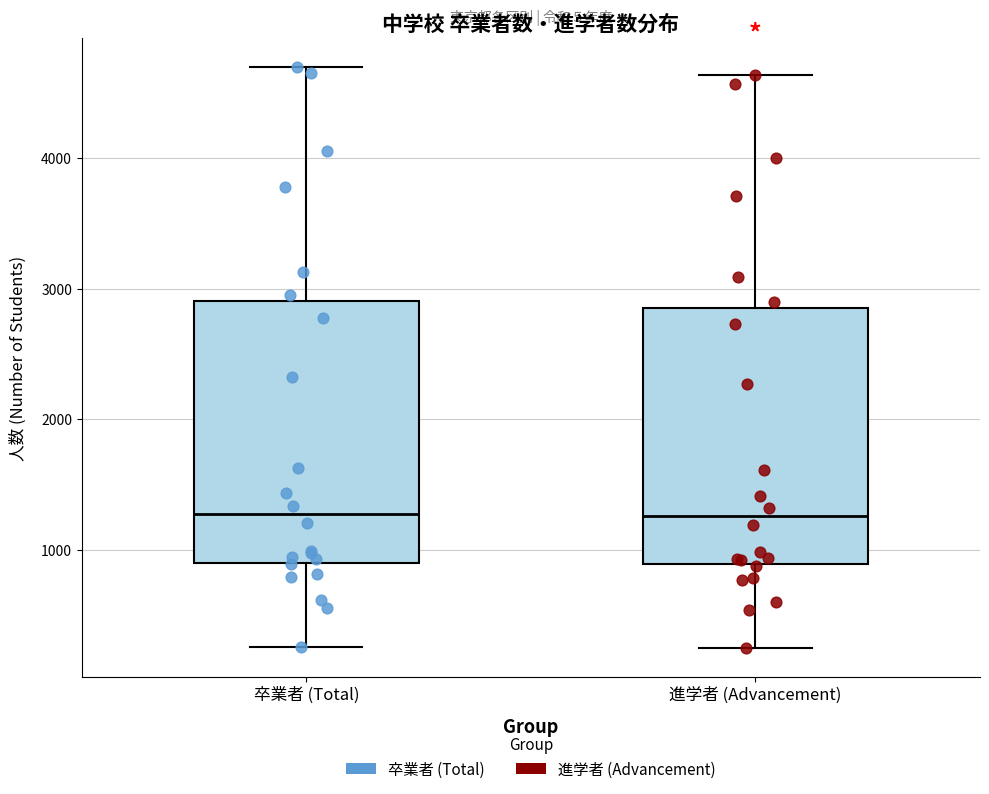

Reading left to right, transcribe this box plot: for each box, give where its median line is, the range the box spans, and where its two whiskers end, as read against the y-axis. The values are not printed on the chart, so give them approximately, as read against the axis.

卒業者 (Total): median 1300, box 900 to 2900, whiskers 300 to 4700
進学者 (Advancement): median 1300, box 900 to 2900, whiskers 200 to 4600